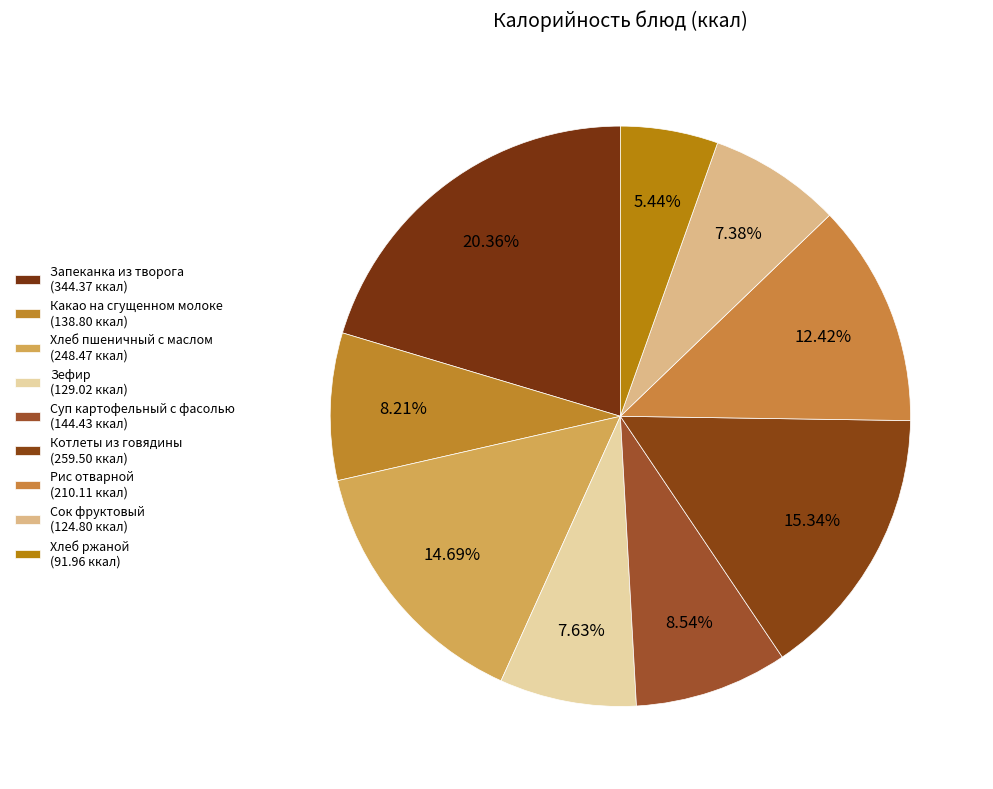

Does Сок фруктовый represent more than half of the total?

No